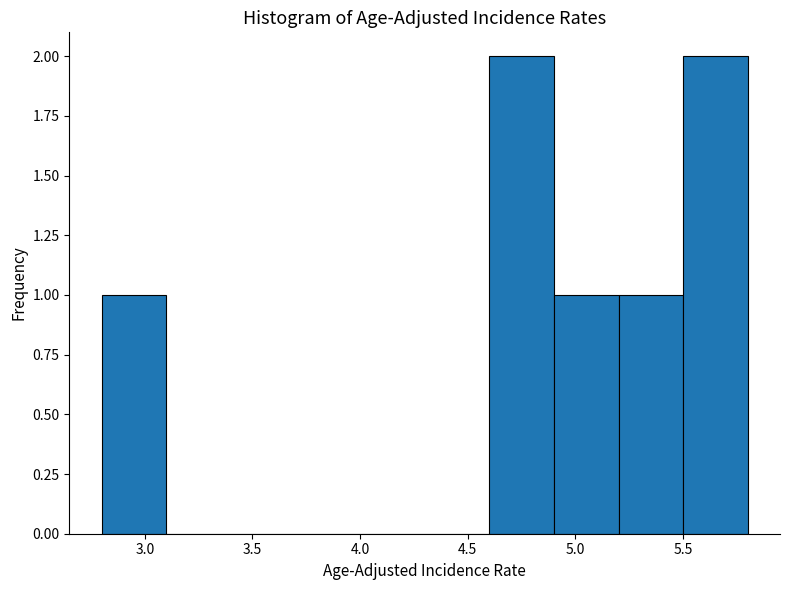

Reading left to right, list every bar in this chart as the range it spans on the x-axis followed by its height. The values are not printed on the chart, so give them approximately, as read against the axis.

2.8 to 3.1: 1
3.1 to 3.4: 0
3.4 to 3.7: 0
3.7 to 4.0: 0
4.0 to 4.3: 0
4.3 to 4.6: 0
4.6 to 4.9: 2
4.9 to 5.2: 1
5.2 to 5.5: 1
5.5 to 5.8: 2